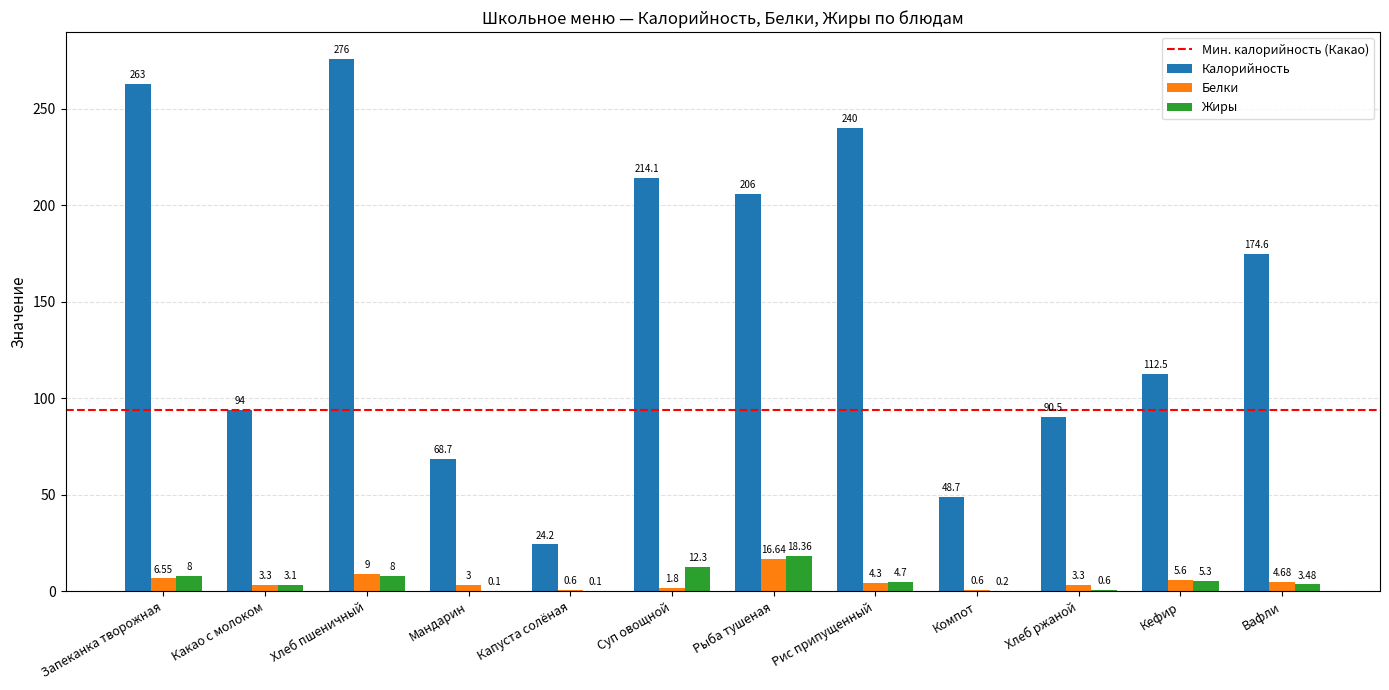

Are the bars grouped side by side (vs. stacked)?

Yes